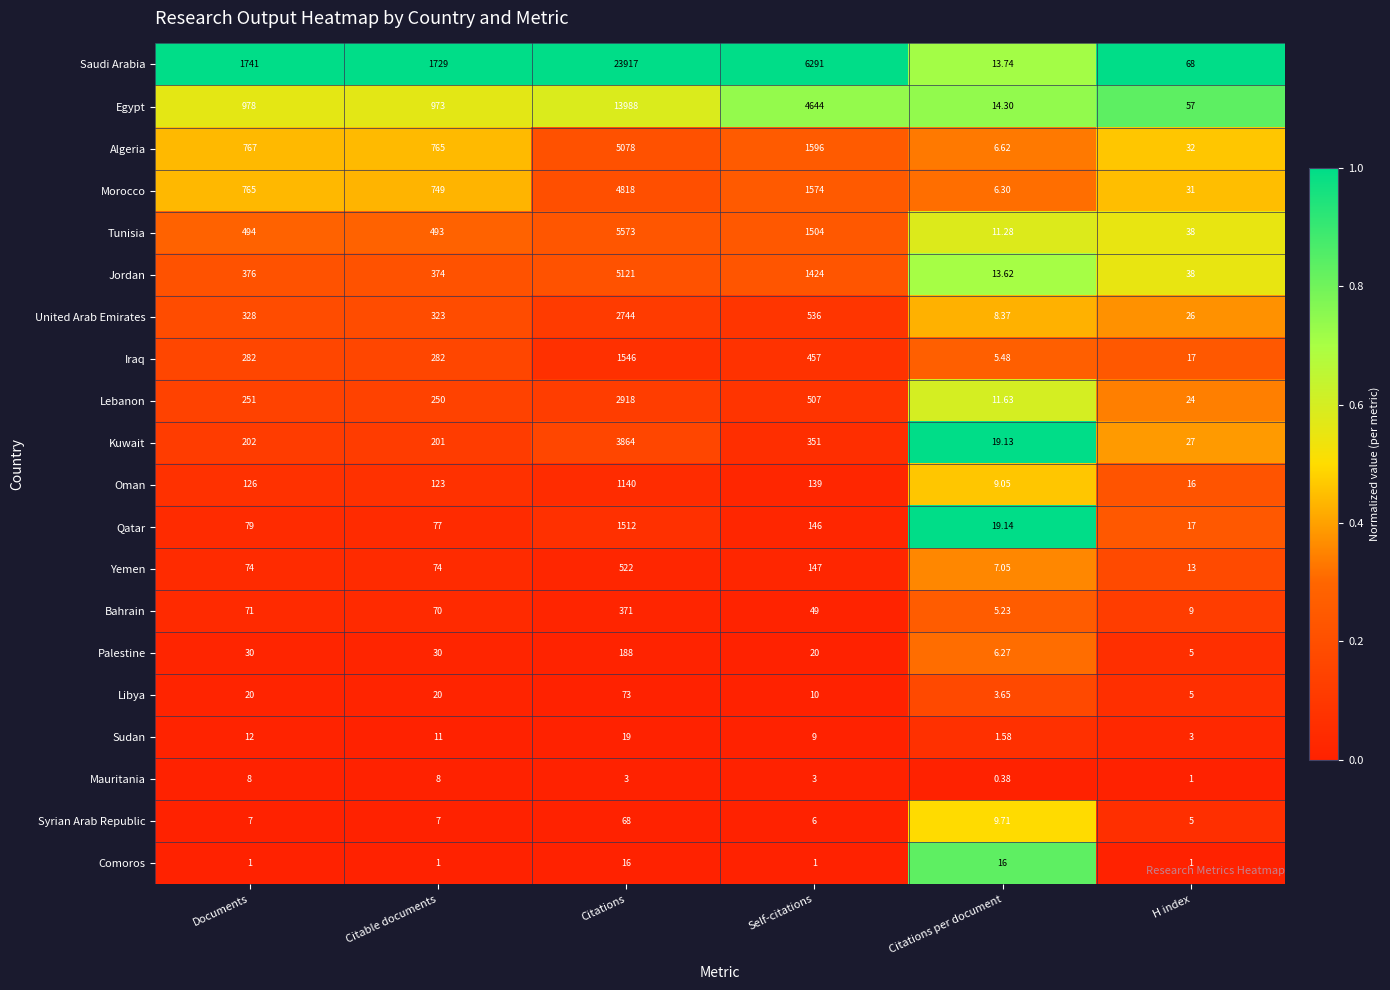

At which category is the sum across all series the highest?

Citations